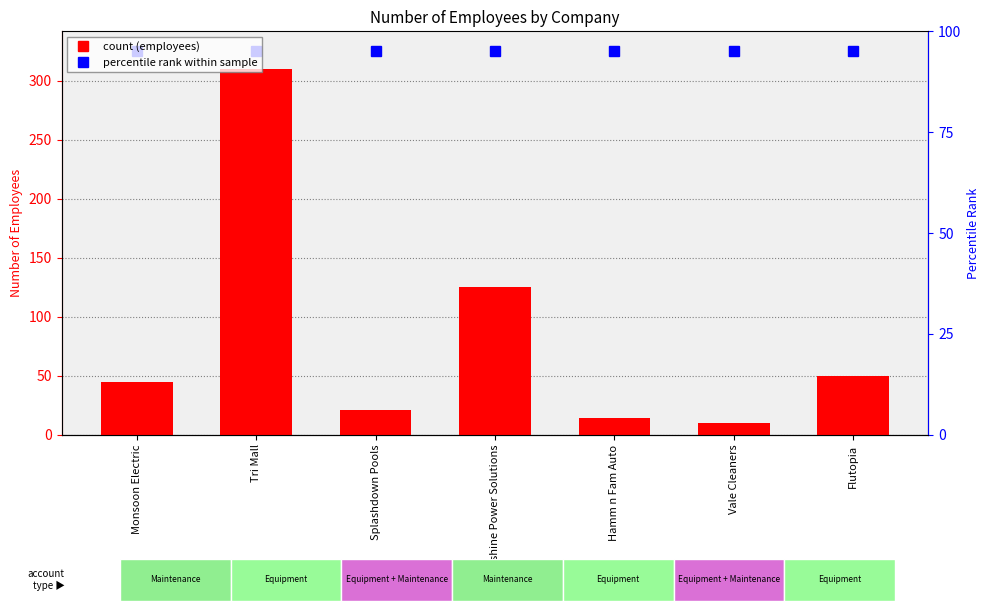

Which label corresponds to the smallest value in the chart?

Vale Cleaners